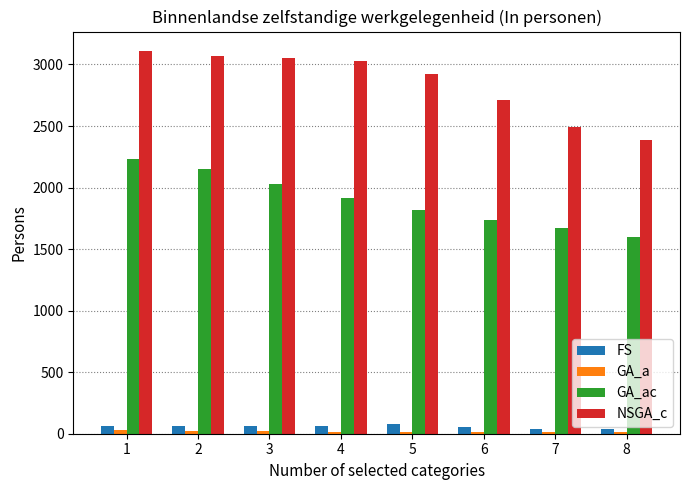

Which series has the largest total across all categories?

NSGA_c